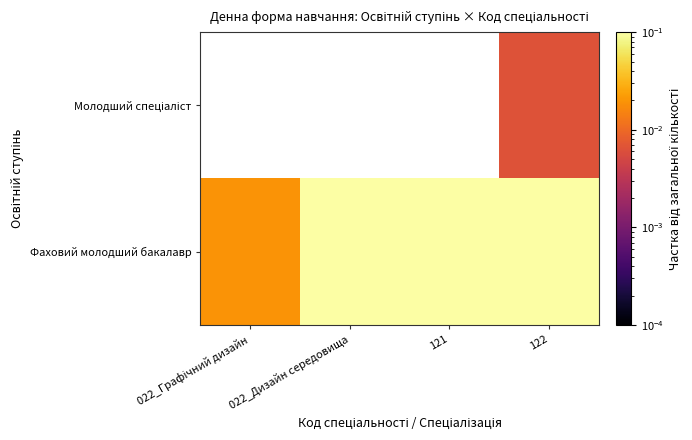

At which category is the sum across all series the highest?

122